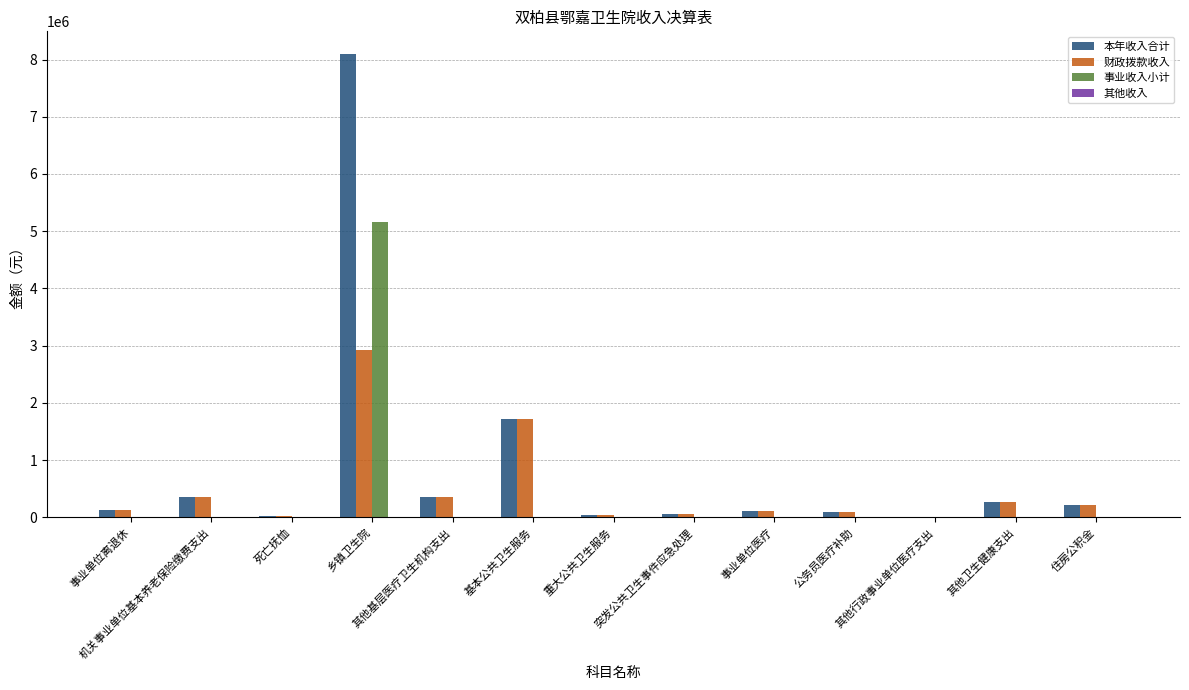

What is the greatest value displayed?

8089493.3